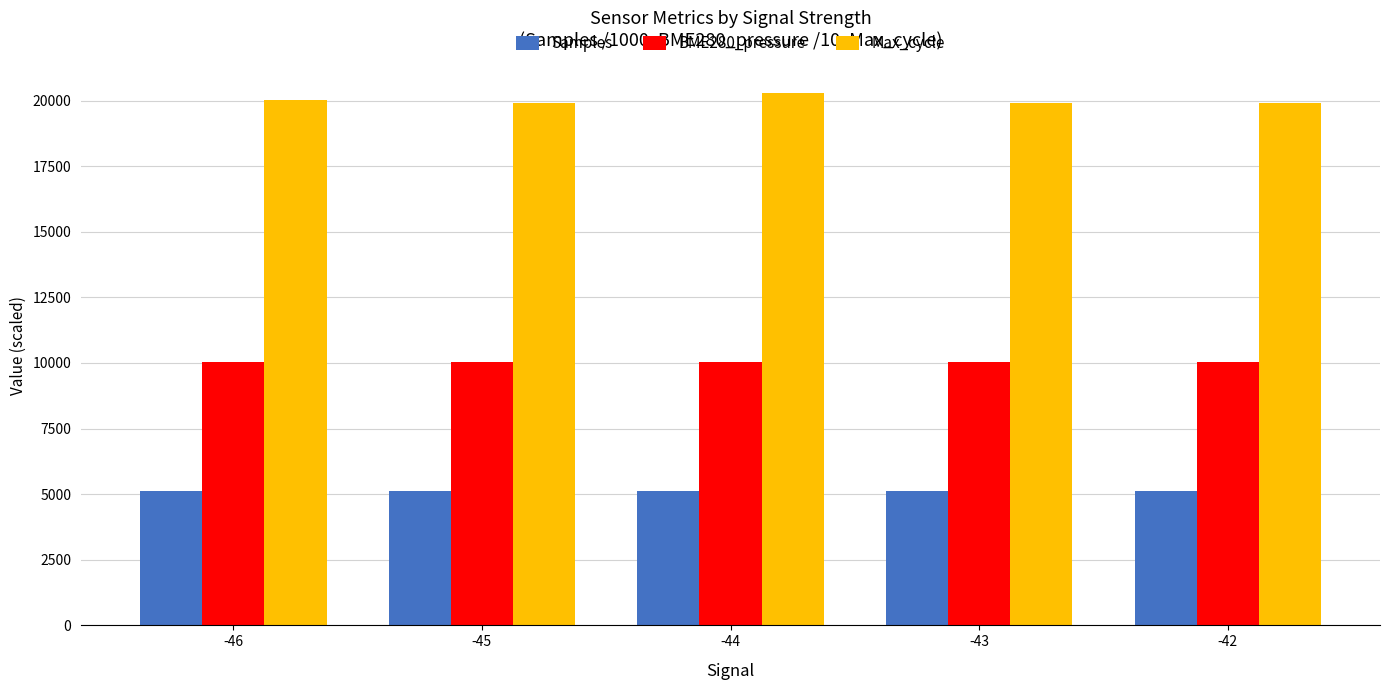

True or false: Max_cycle has a value of 19924.0 at -42.

True